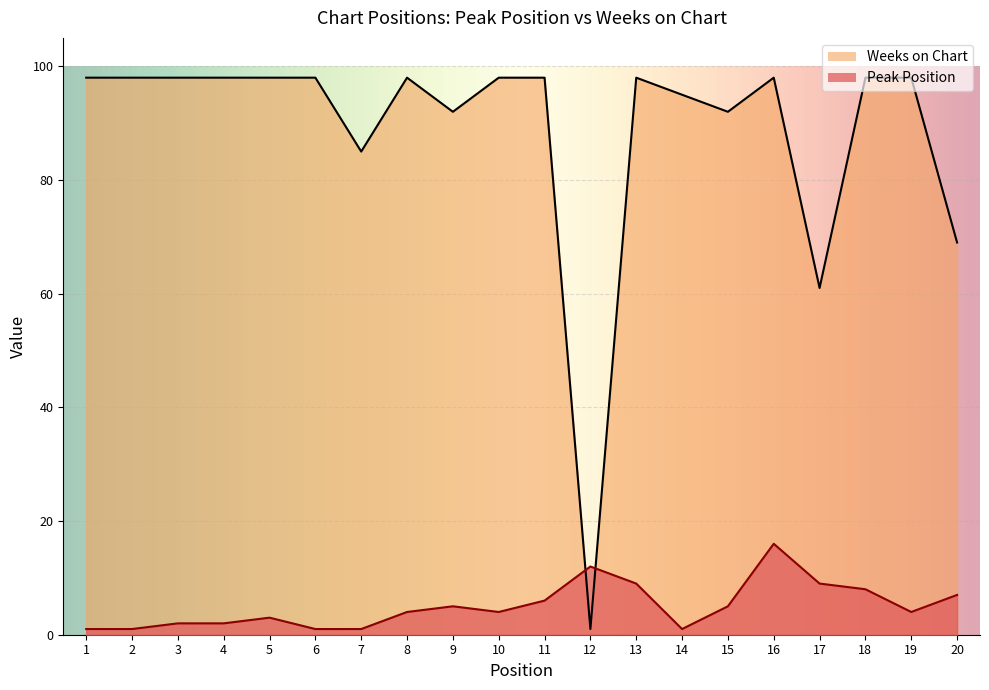

Rank the series by their average value, from lowest to highest.

Peak Position, Weeks on Chart